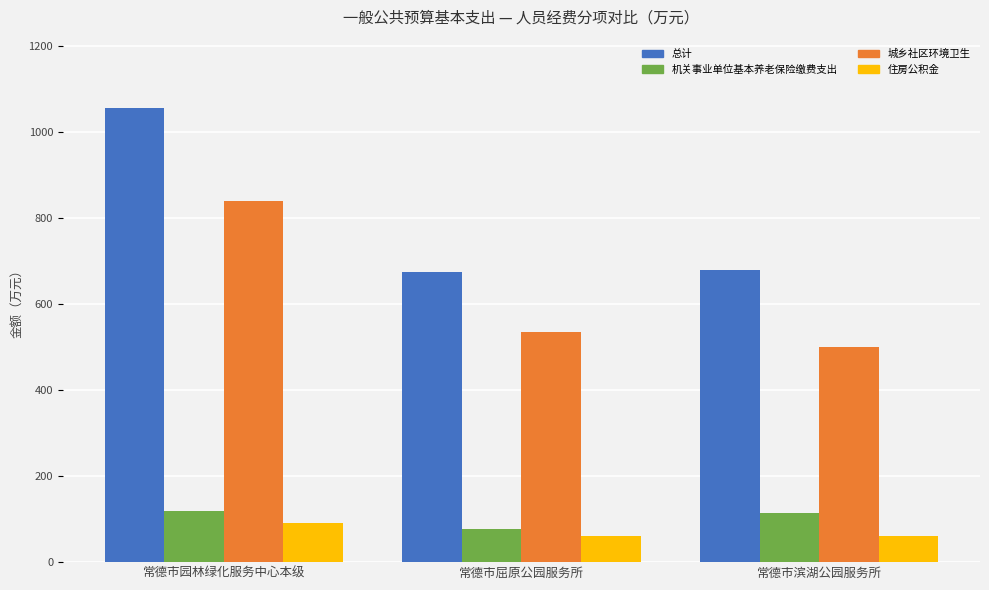

What is the spread (max minus min) of values at 常德市园林绿化服务中心本级?

964.9